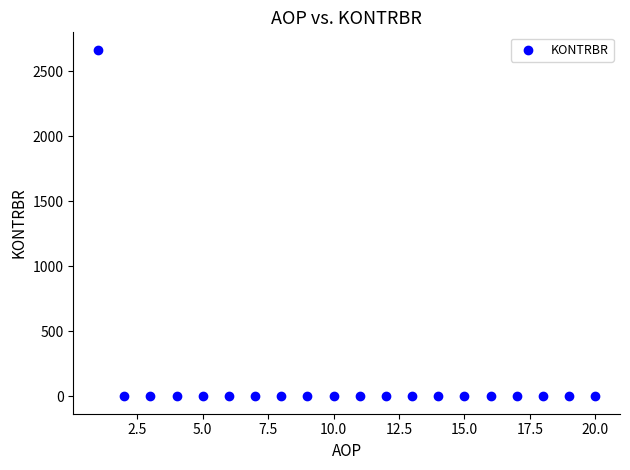

What is the range of X values (max minus min)?

19.0